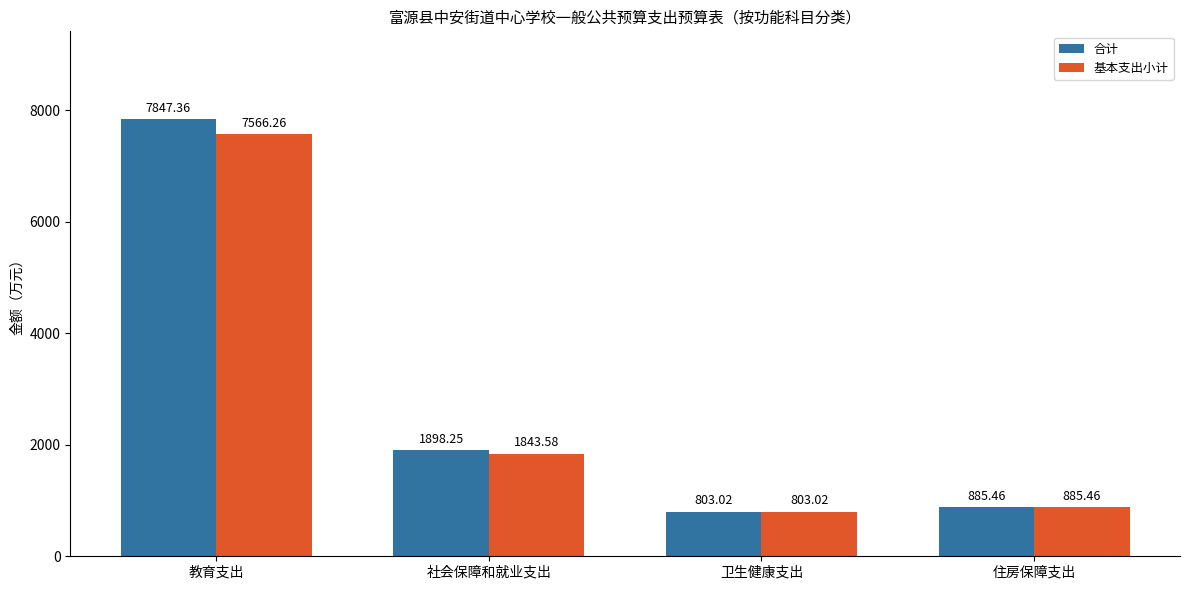

Which series has the largest total across all categories?

合计